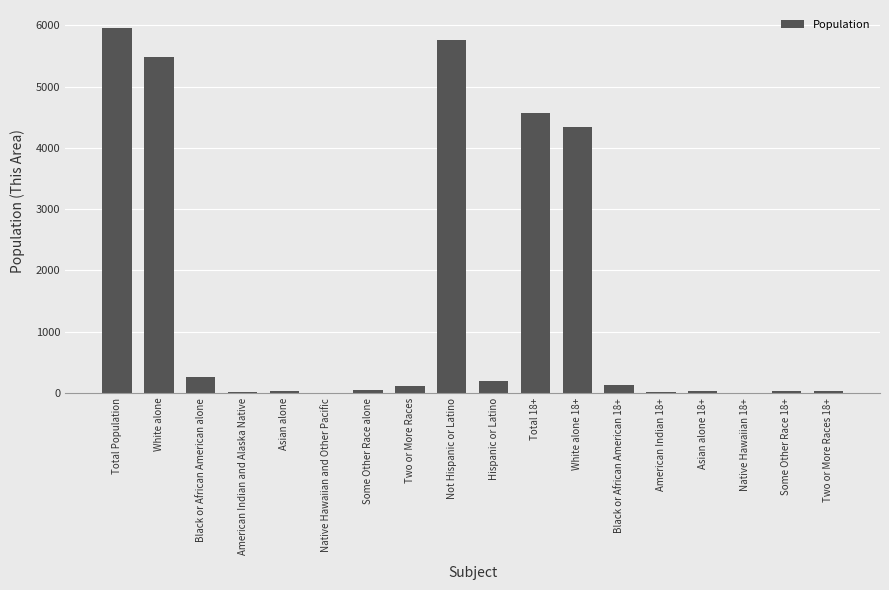

The chart shows a value of 4334 at White alone 18+. True or false?

True